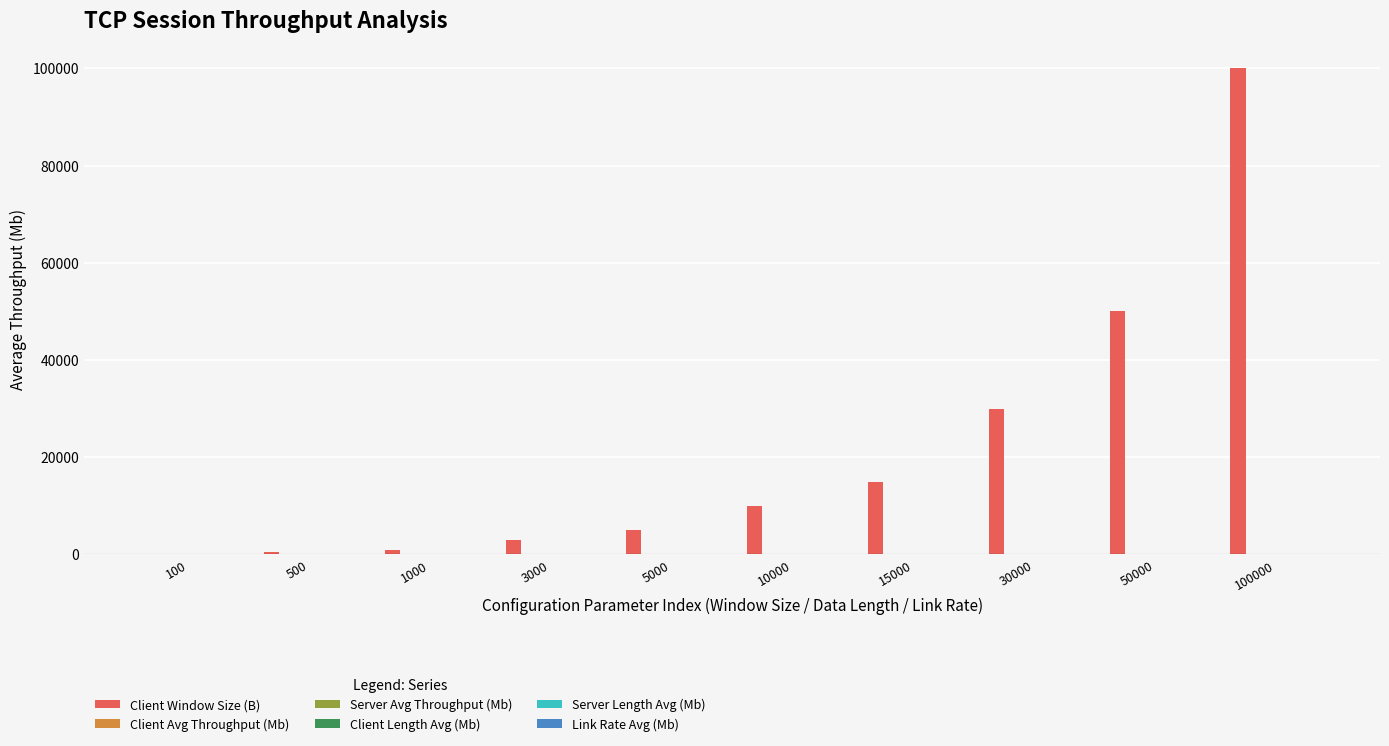

Does the chart contain stacked bars?

No